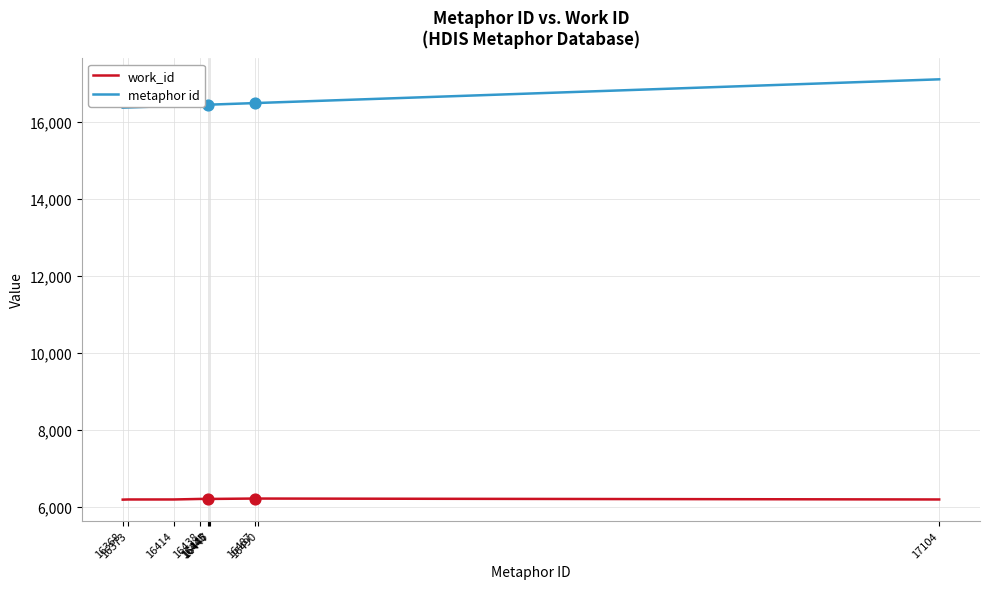

Is the value of work_id at 16446 greater than the value of metaphor id at 16438?

No